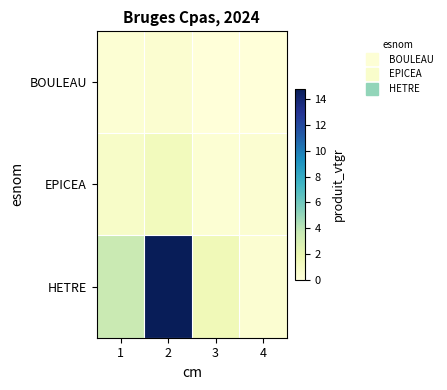

Which series has the widest spread of values?

HETRE